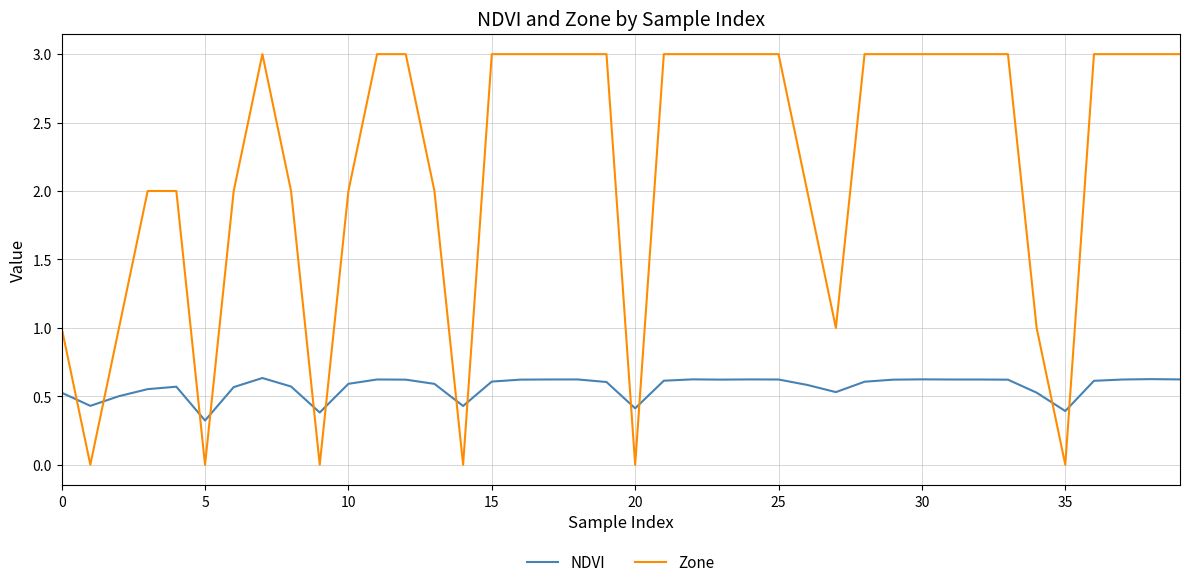

What is the maximum value shown in the chart?

3.0